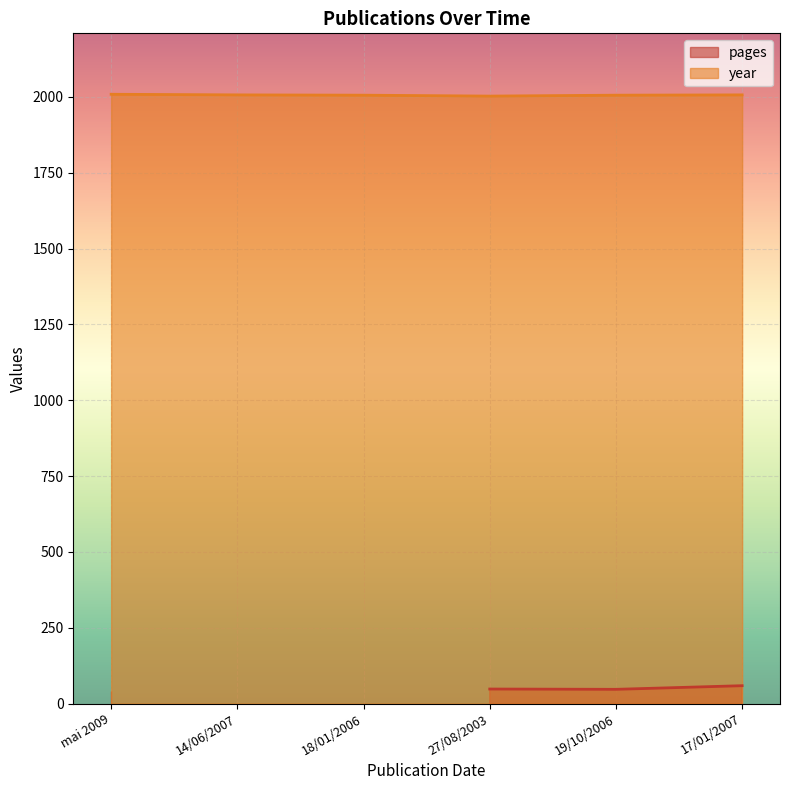

Count the number of categories in the chart.

6